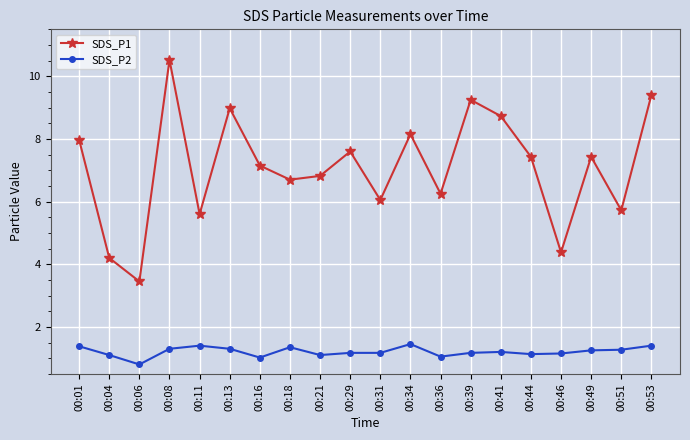

True or false: SDS_P2 and SDS_P1 intersect in this chart.

False